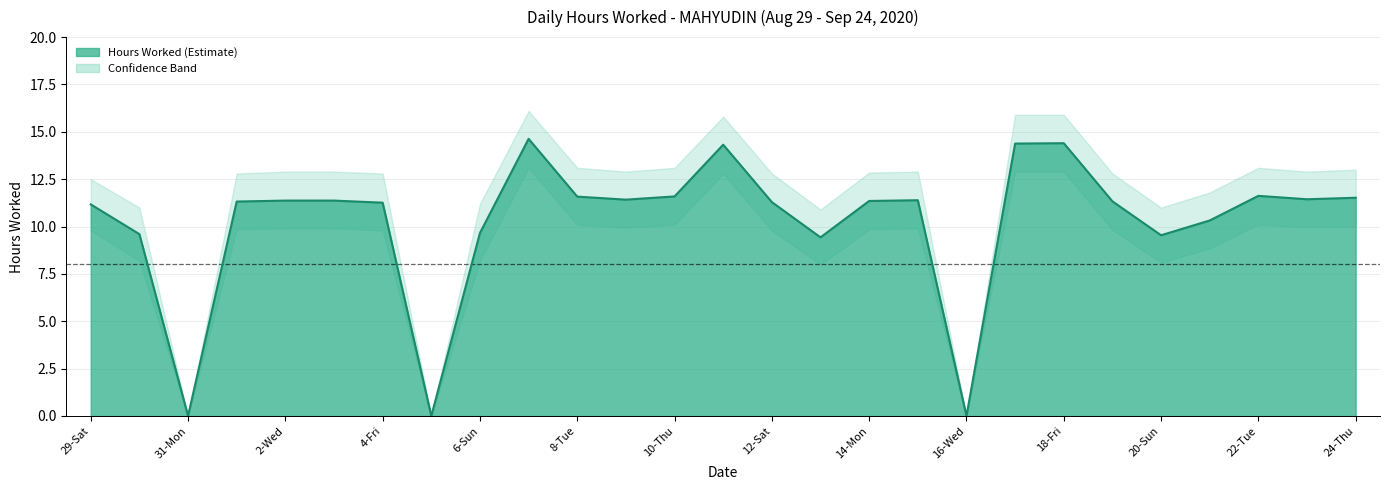

True or false: Hours Worked and Hours Upper cross at least once.

False